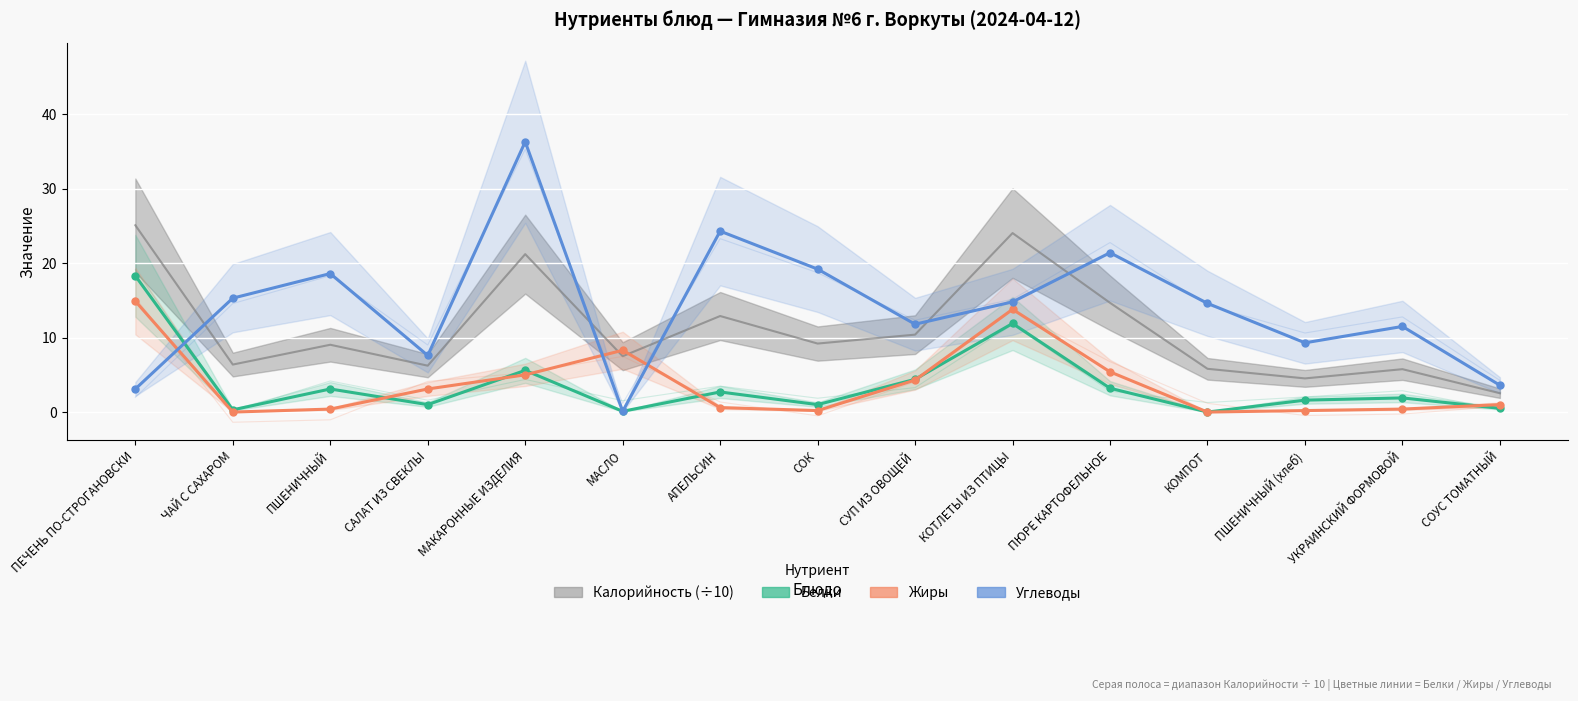

Which series has the widest spread of values?

Углеводы